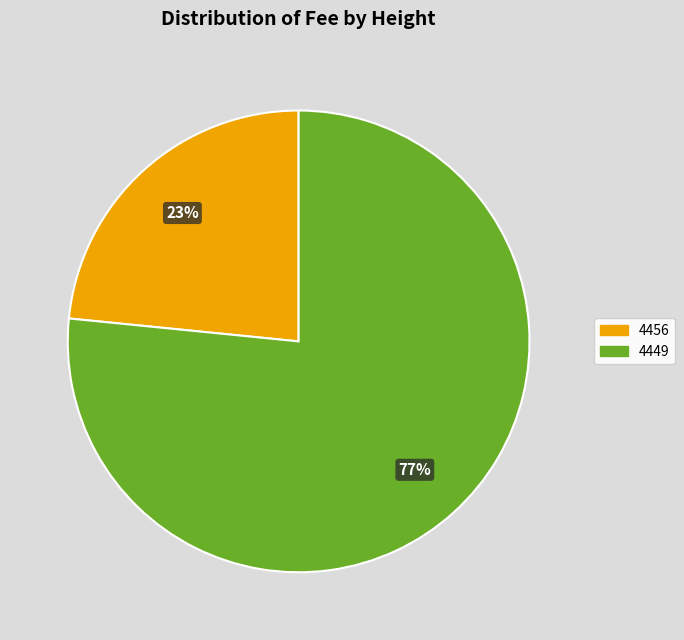

Is there a majority slice in this chart?

Yes